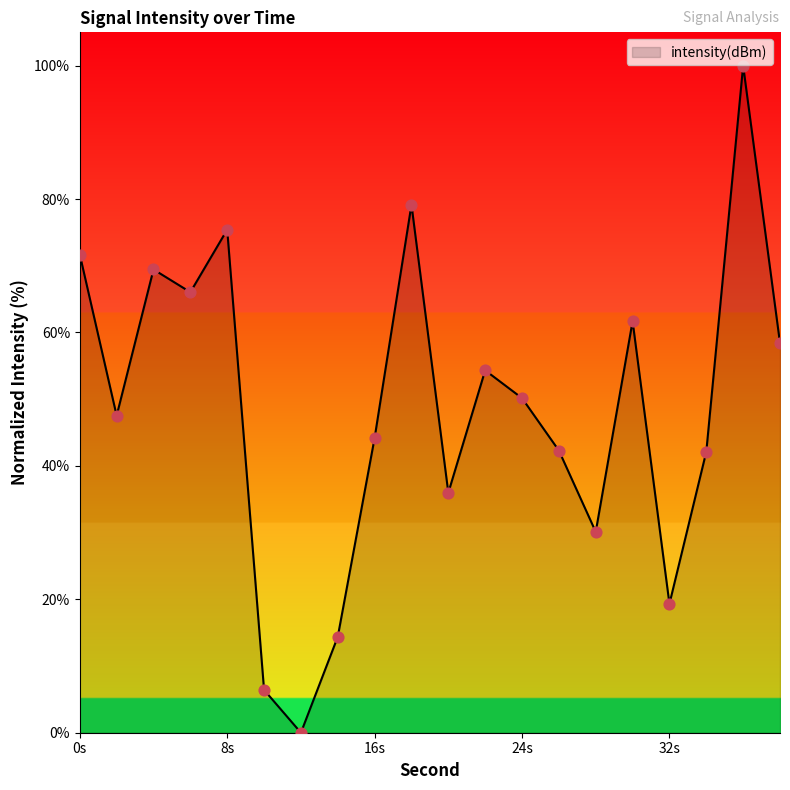

What is the greatest value displayed?

100.0